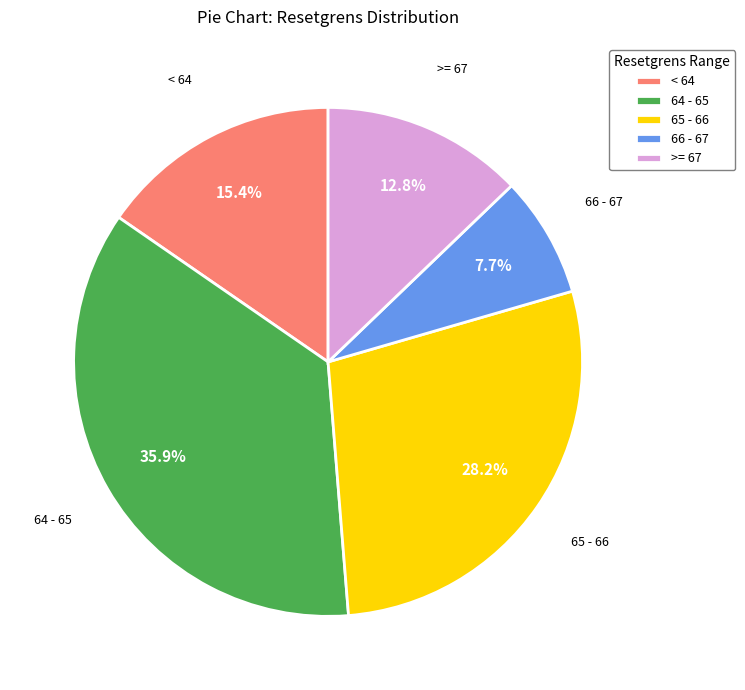

Which slice is the largest?

64 - 65